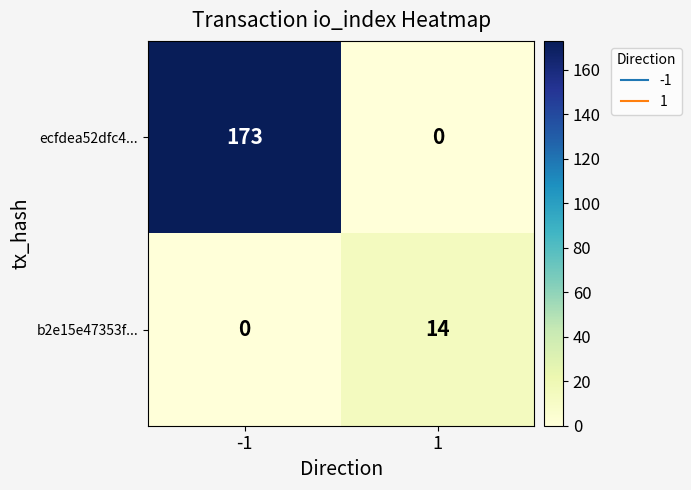

At -1, list the series in order from smallest to largest.

b2e15e47353f..., ecfdea52dfc4...